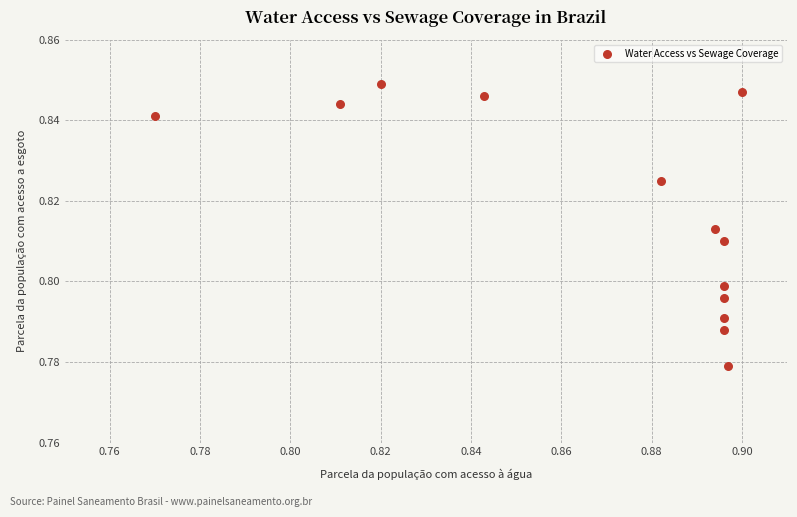

How many data points are displayed?

13